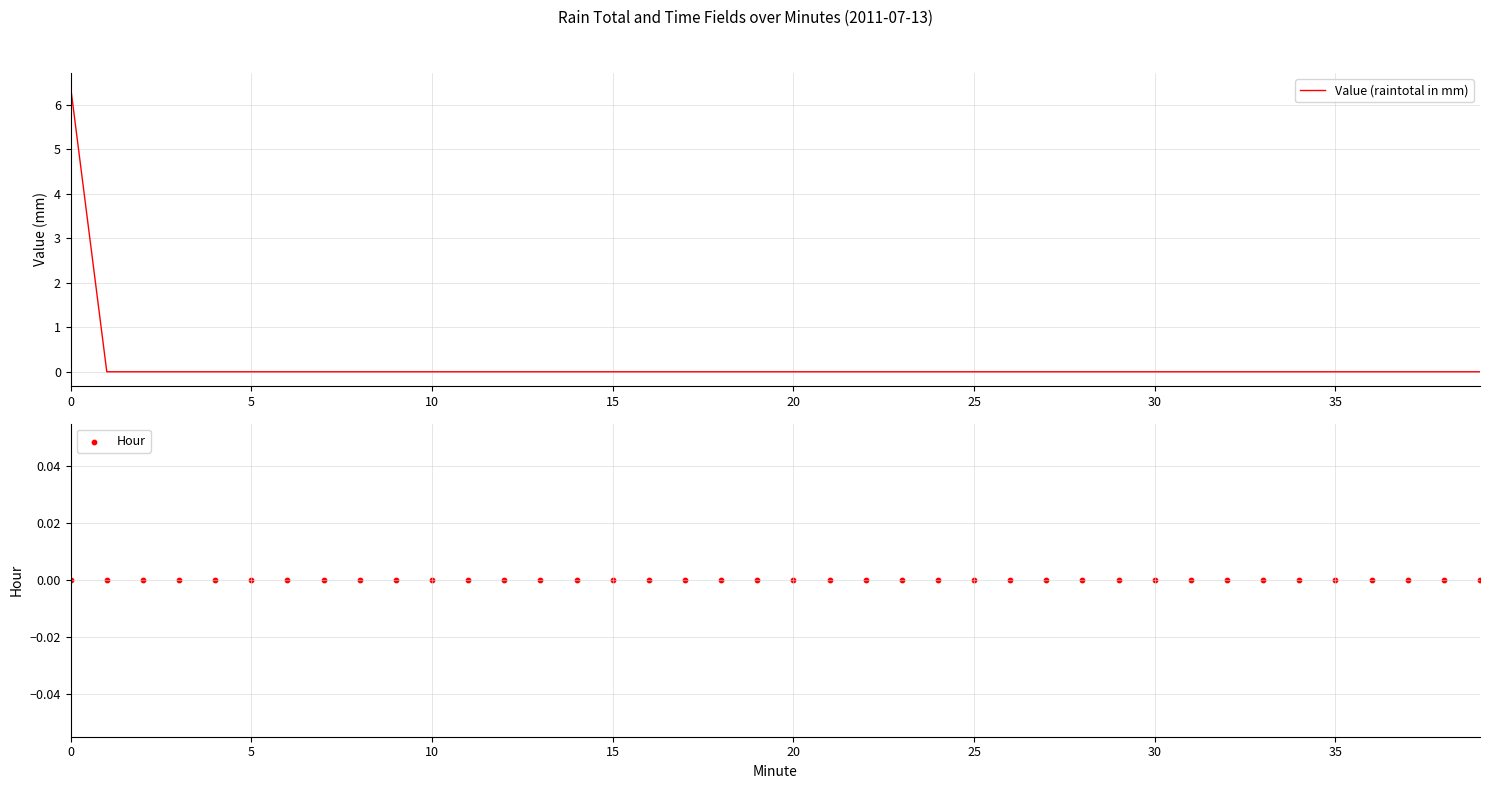

Which series has the largest total across all categories?

Value (raintotal in mm)